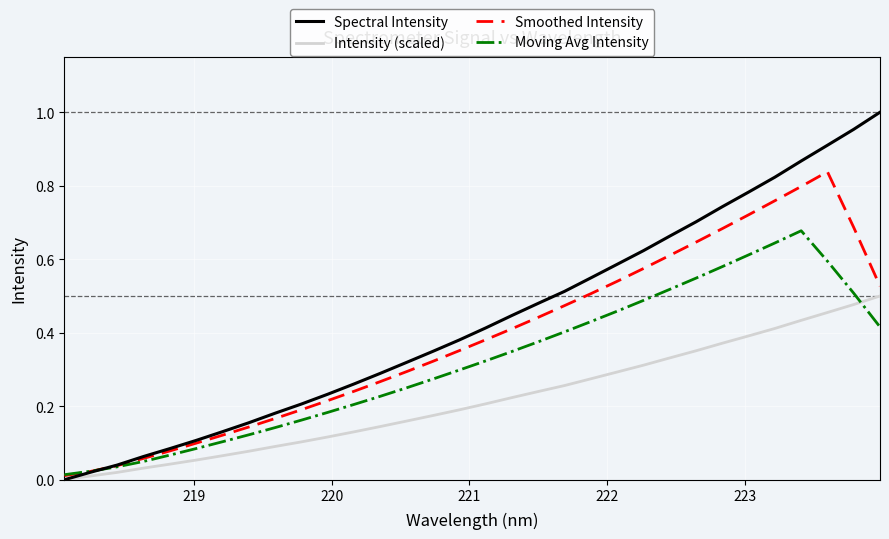

Which series has the widest spread of values?

Spectral Intensity